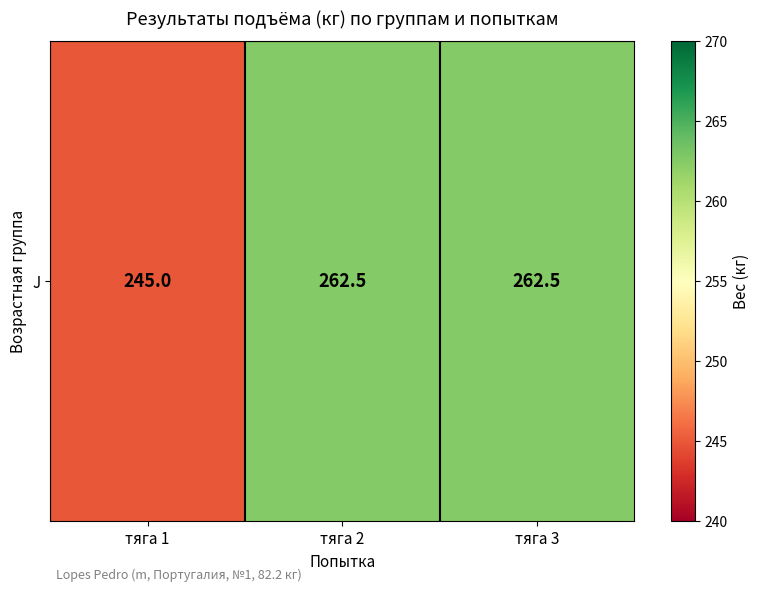

How many values exceed 262?

2